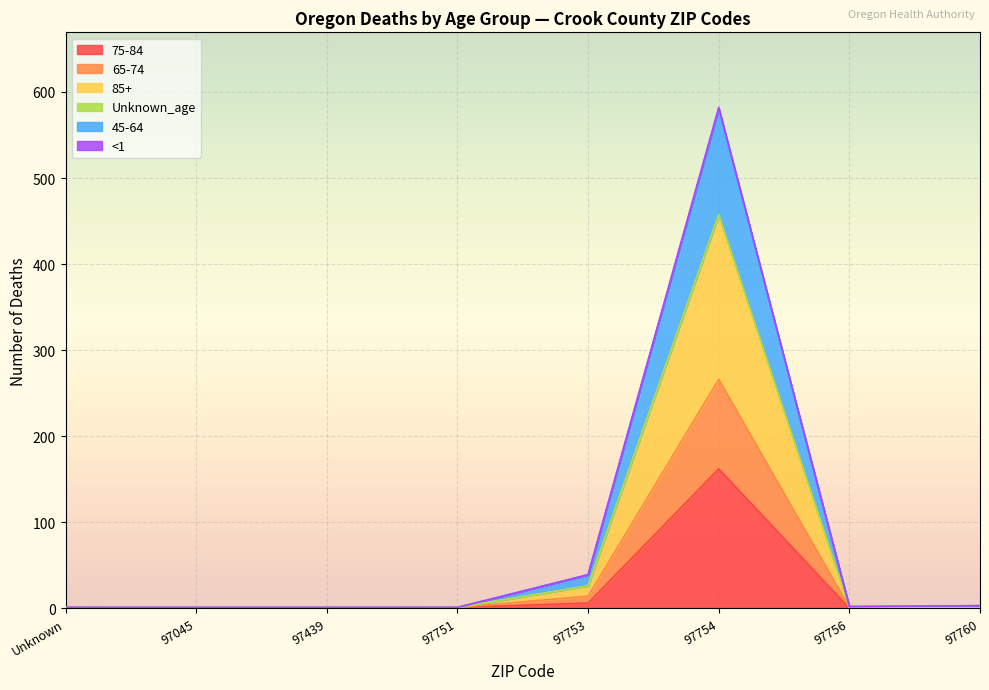

At which category is the sum across all series the highest?

97754